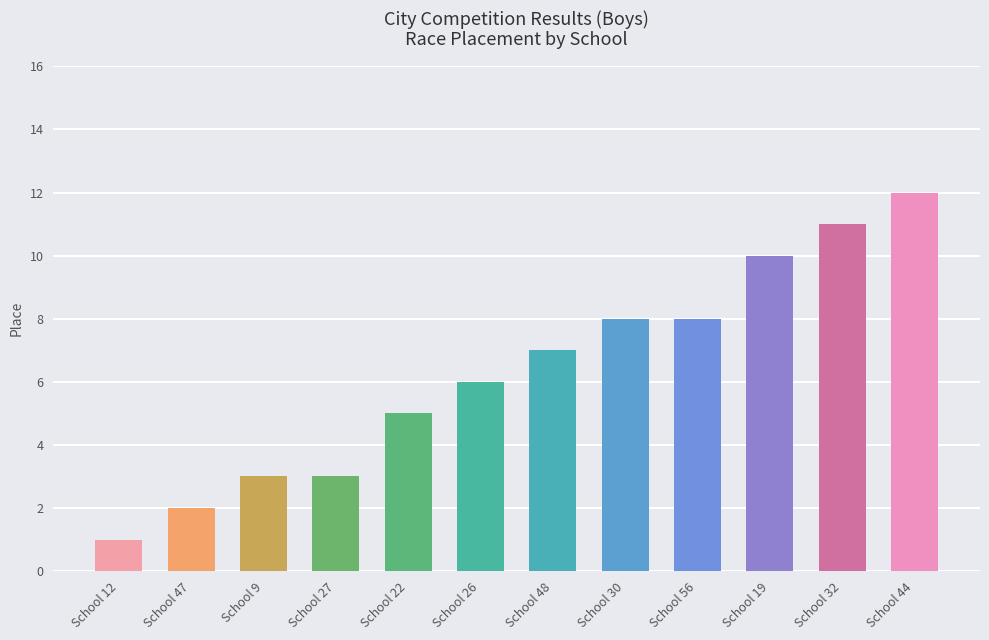

Does the chart contain any negative values?

No